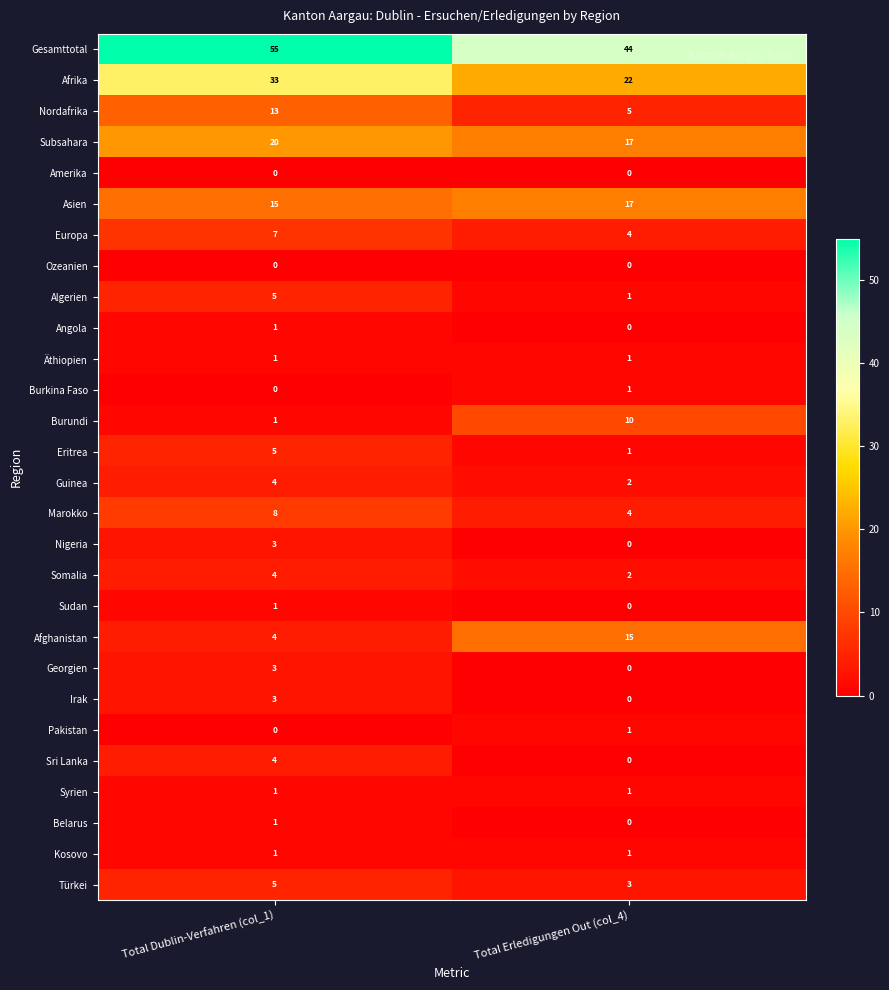

List the labels in order of Afghanistan value, largest first.

Total Erledigungen Out (col_4), Total Dublin-Verfahren (col_1)